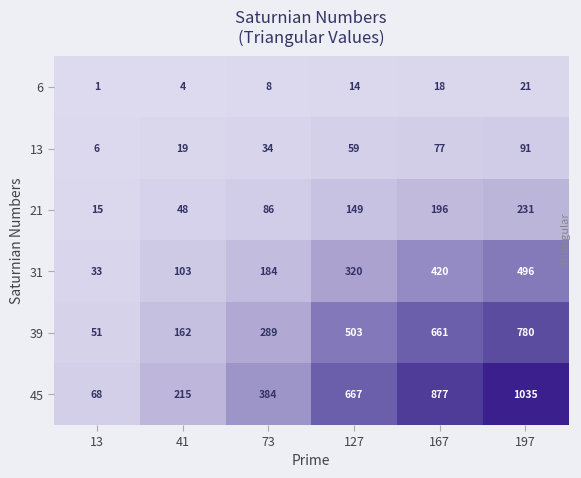

What is the highest value of the 45 series?

1035